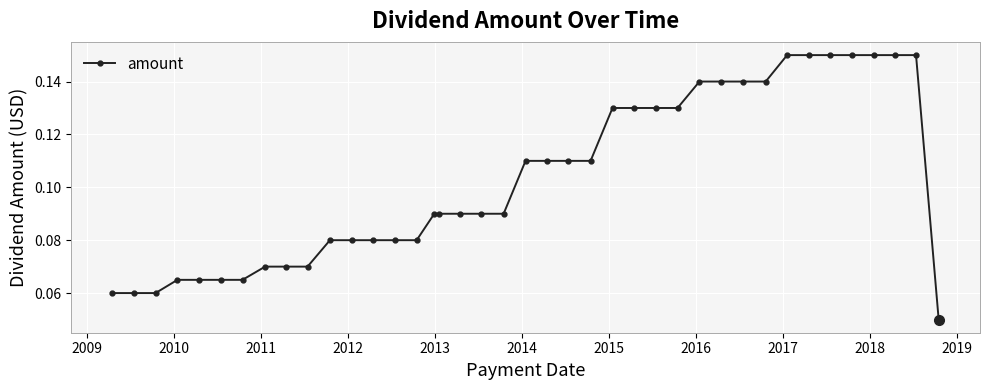

Does the chart display data point markers on the line(s)?

Yes